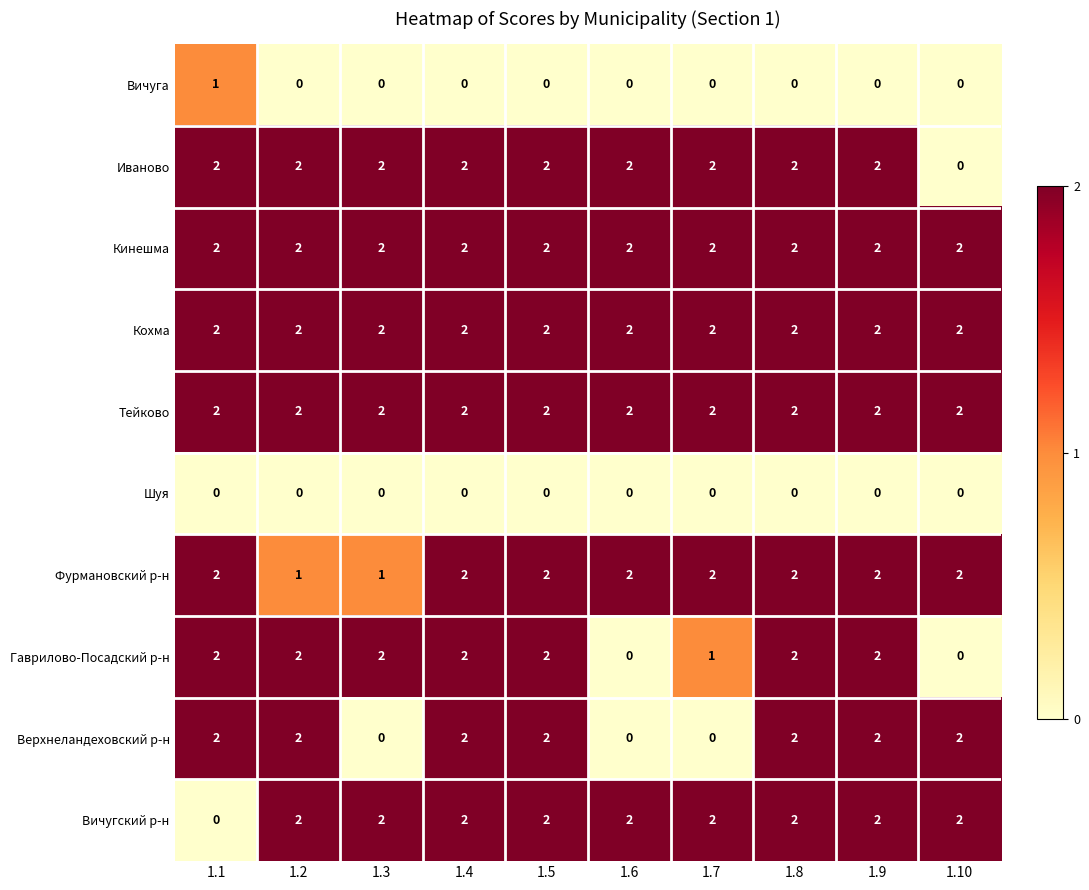

Count the Гаврилово-Посадский р-н values in the range 1 to 2.

8